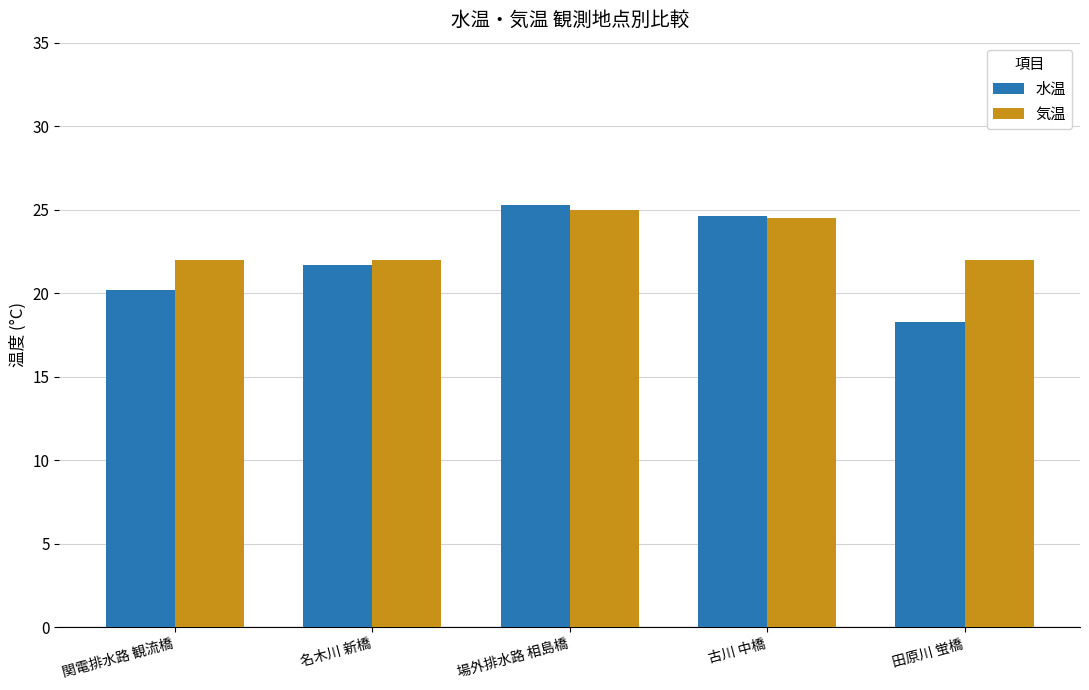

How many data points in 水温 are above 21?

3